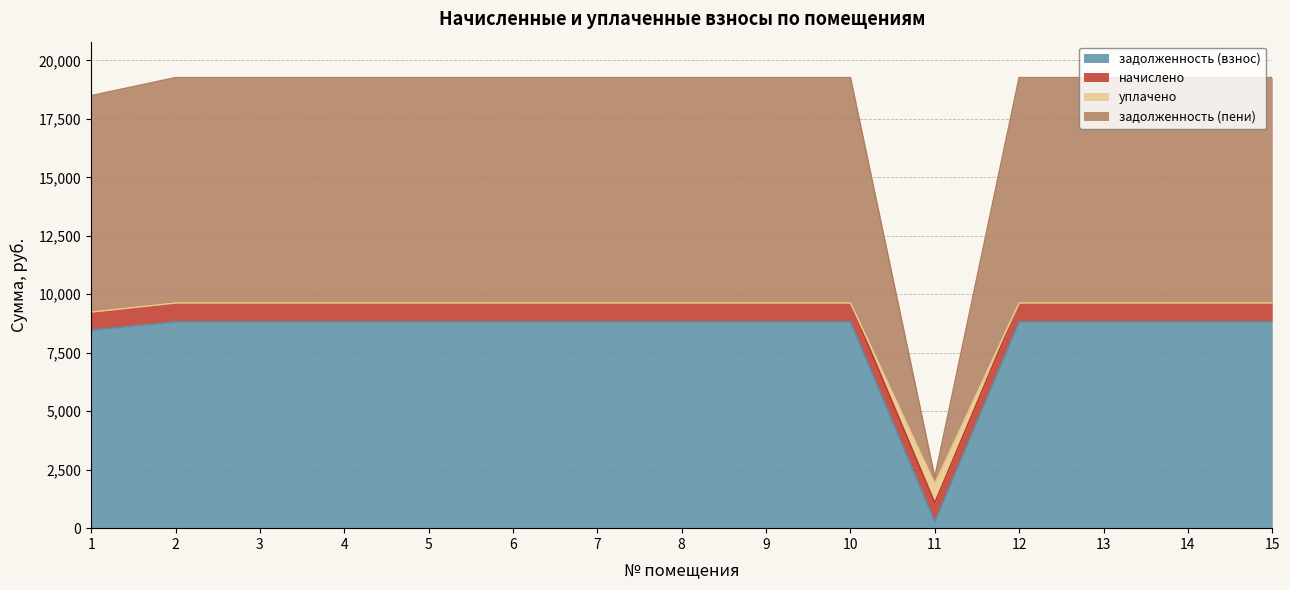

True or false: задолженность (взнос) and уплачено intersect in this chart.

False